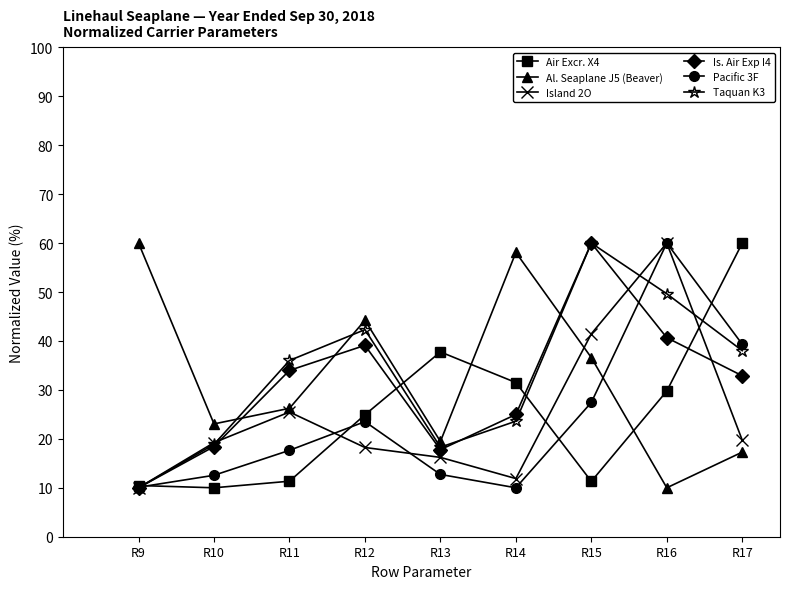

Is it true that Is. Air Exp I4 equals 41.3 at R14?

False